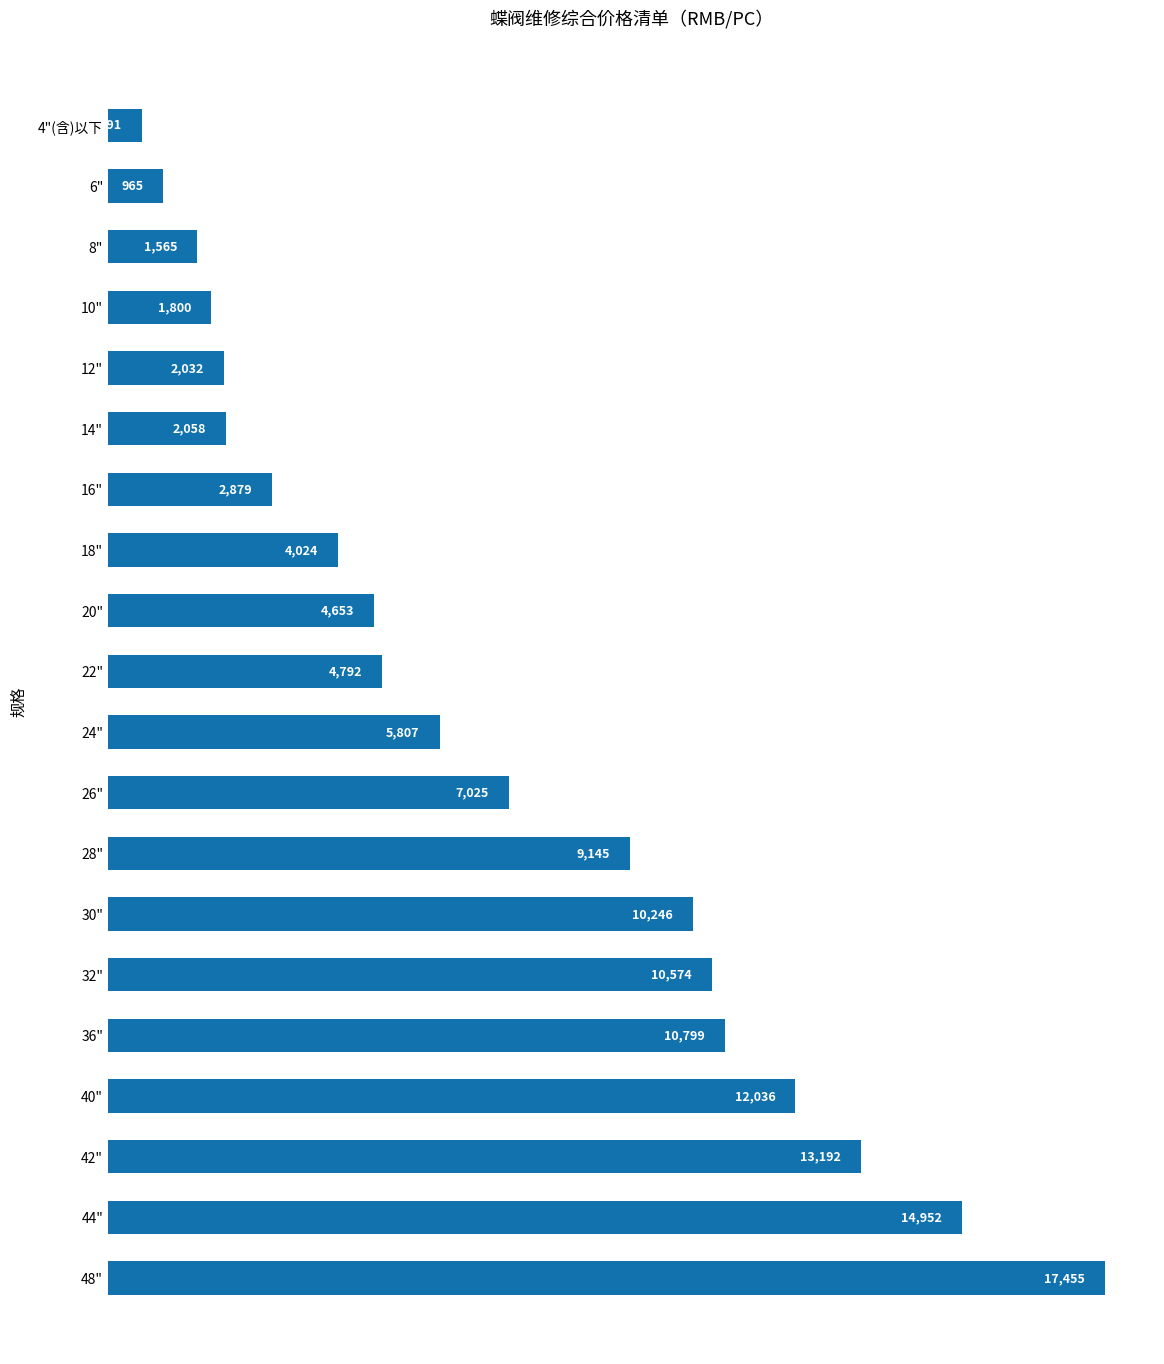

List the labels in order of value, largest first.

48", 44", 42", 40", 36", 32", 30", 28", 26", 24", 22", 20", 18", 16", 14", 12", 10", 8", 6", 4"(含)以下